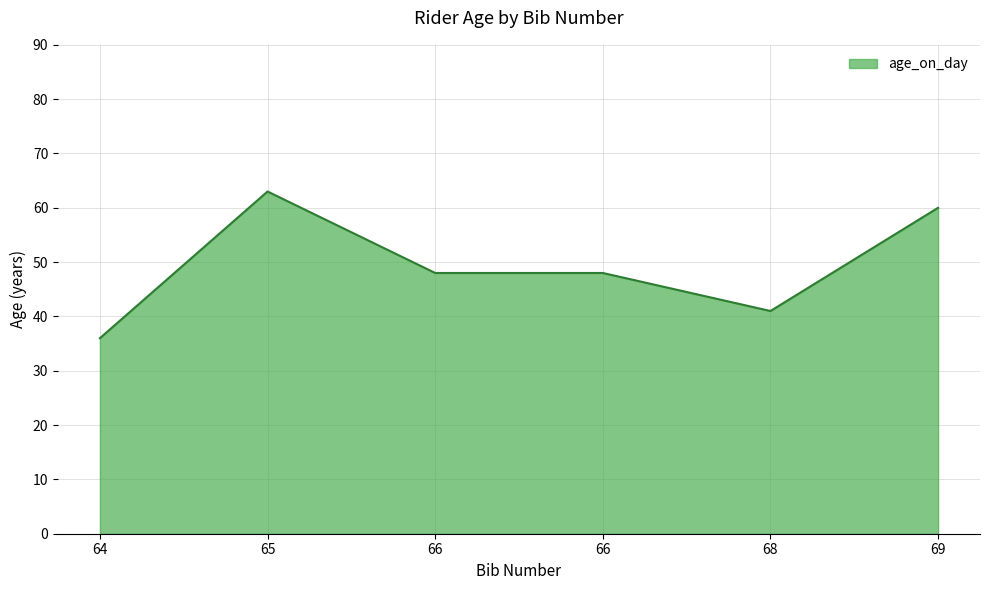

How many lines are shown in the chart?

1